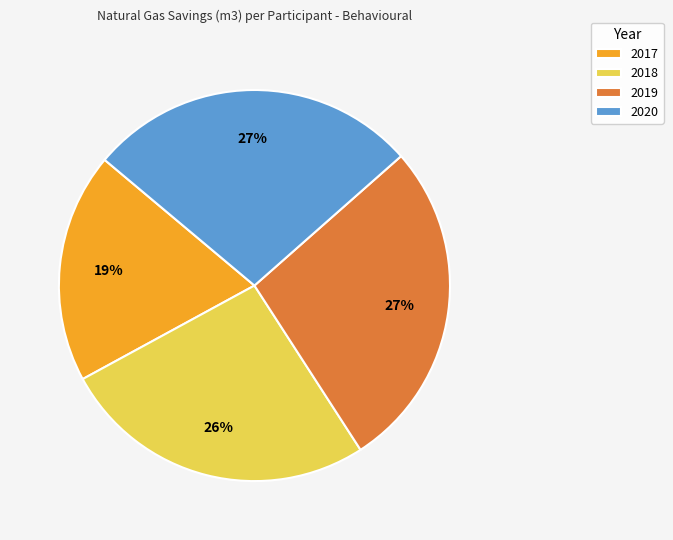

Is the sum of 2019 and 2018 greater than half?

Yes